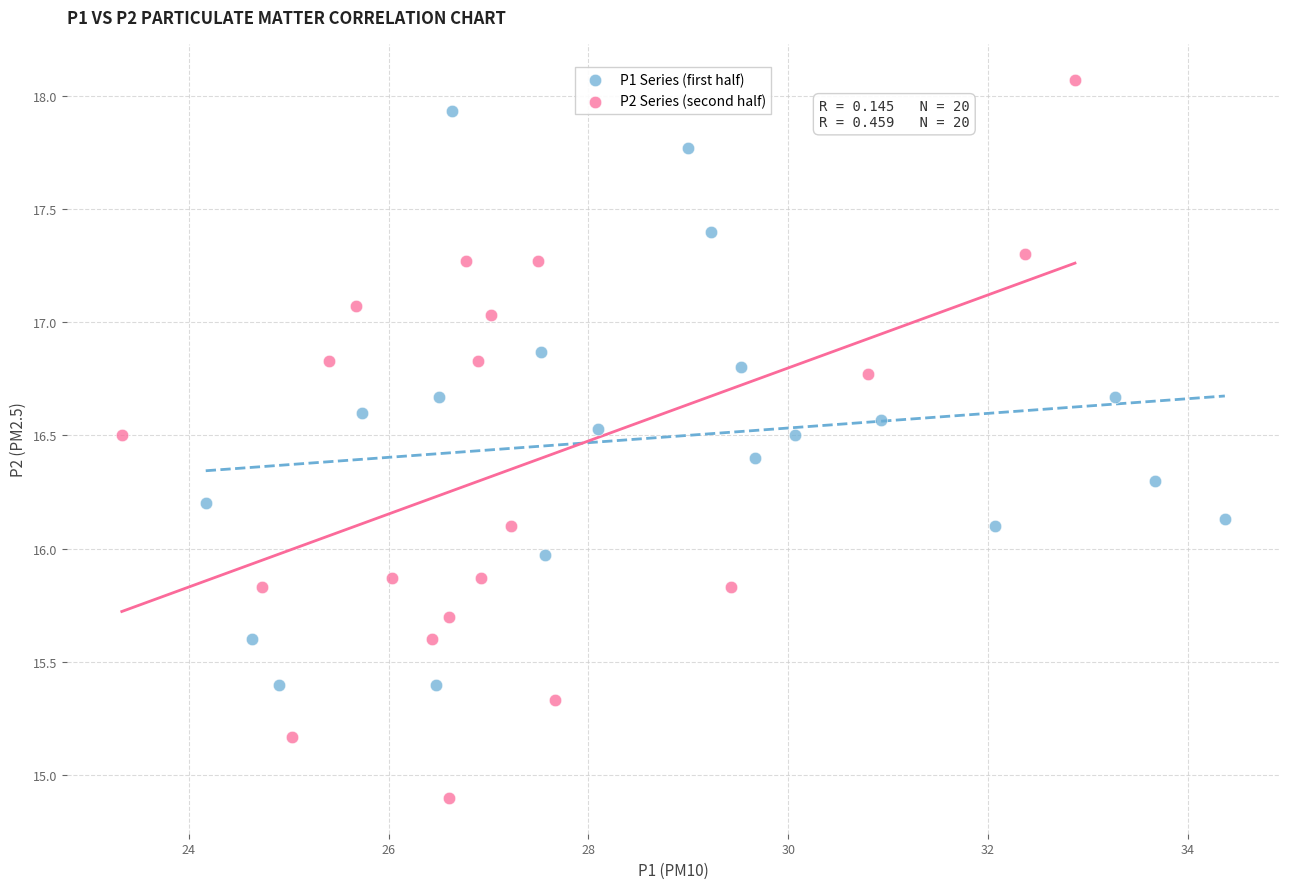

Which series has the widest spread of Y values?

P2 Series (second half)